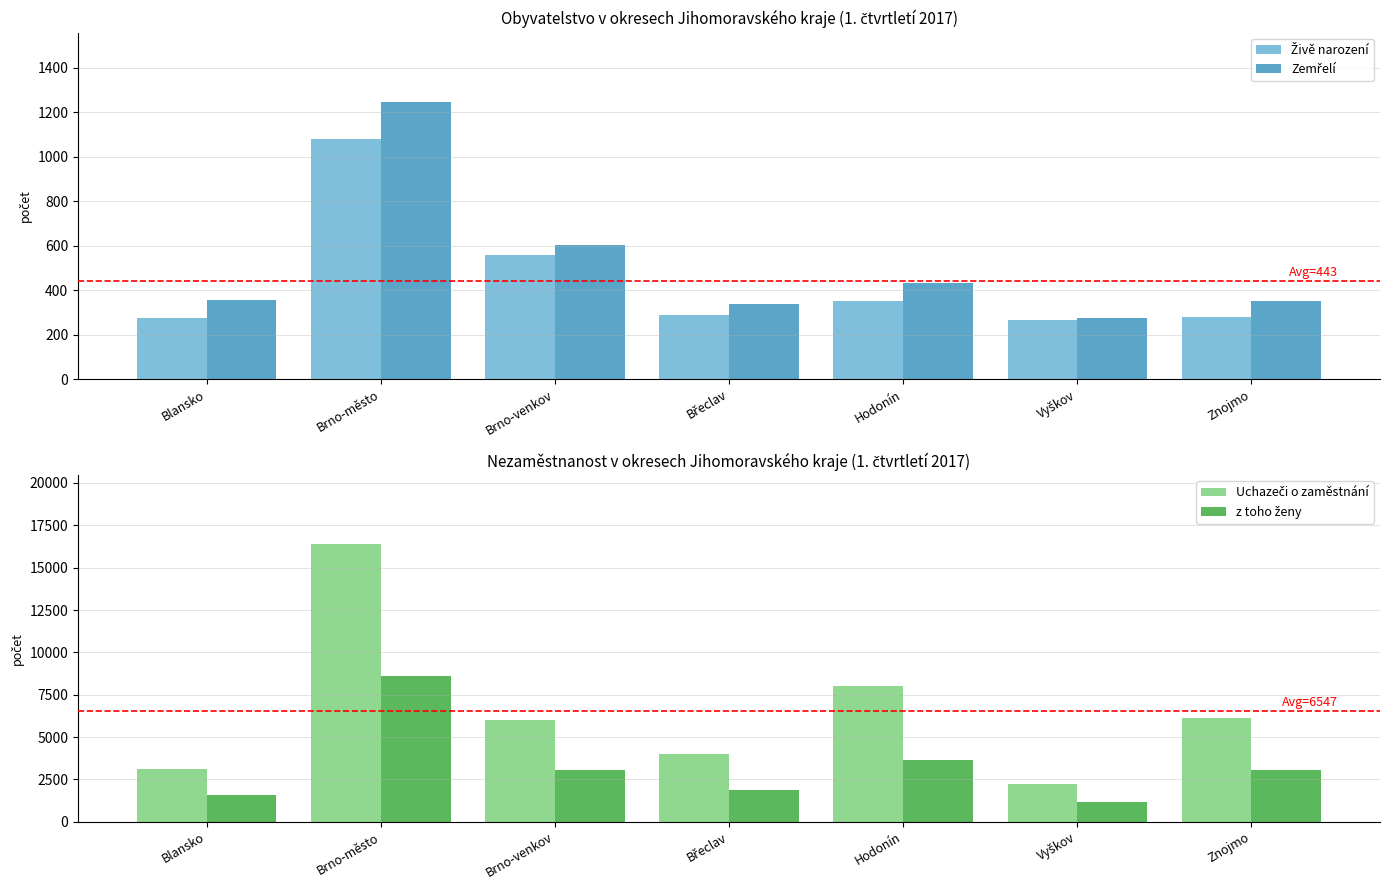

Reading left to right, extract all data points from this chart.

Živě narození: 277	1079	557	290	350	266	281
Zemřelí: 358	1247	602	340	431	274	354
Uchazeči o zaměstnání: 3117	16368	6007	3971	7985	2234	6147
z toho ženy: 1592	8583	3038	1878	3641	1138	3044